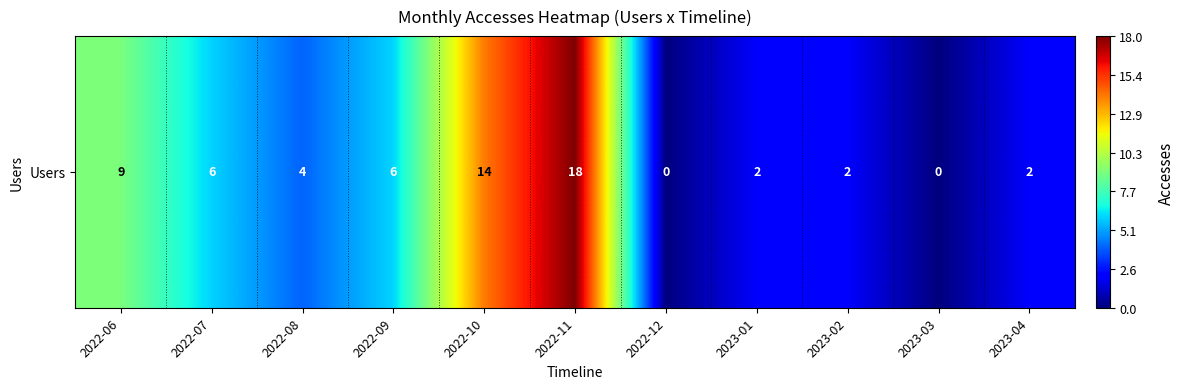

What is the difference between the values at 2023-01 and 2022-09?

4